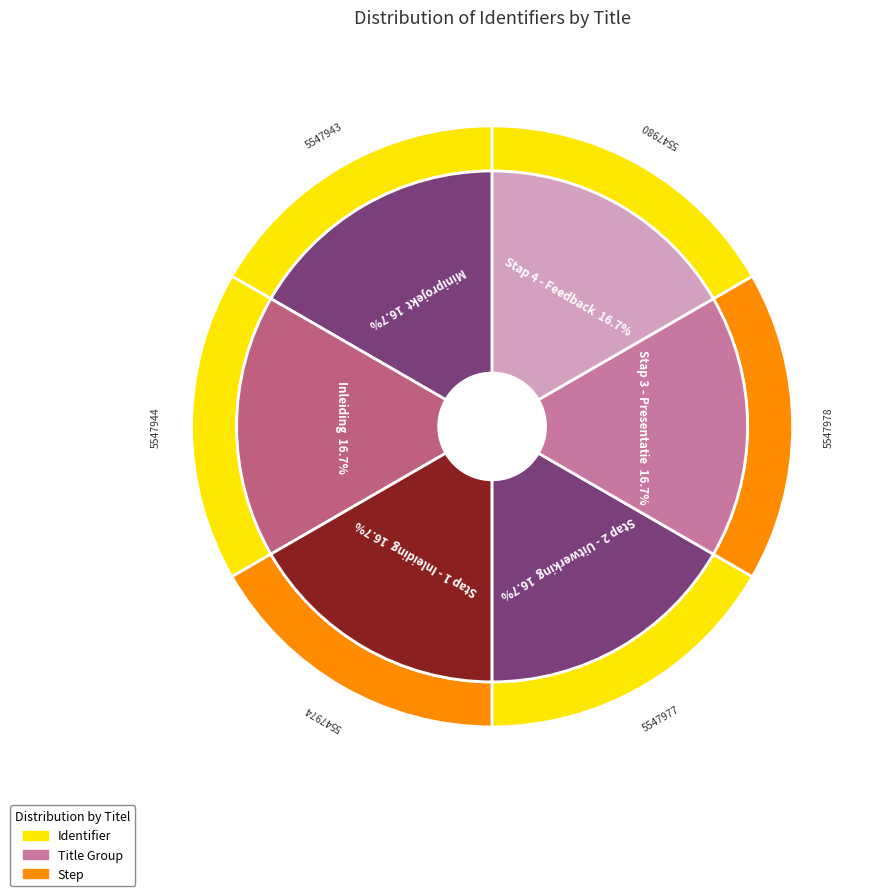

To the nearest percent, what is the combined percentage of Inleiding and Stap 2 - Uitwerking?

33%